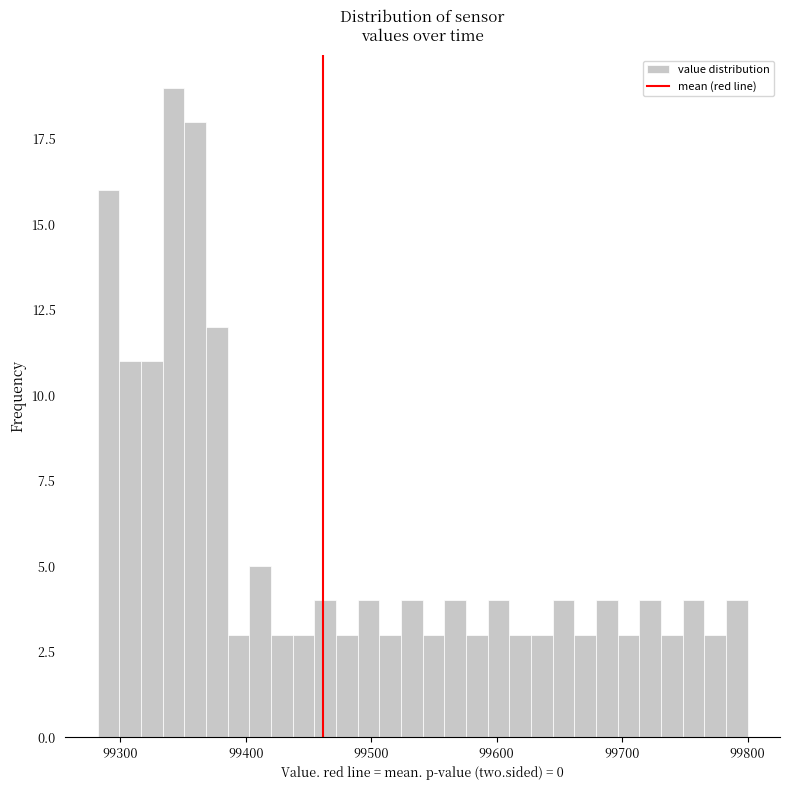

Read against the x-axis, roughly where is the centre of the tallest bar?

99340